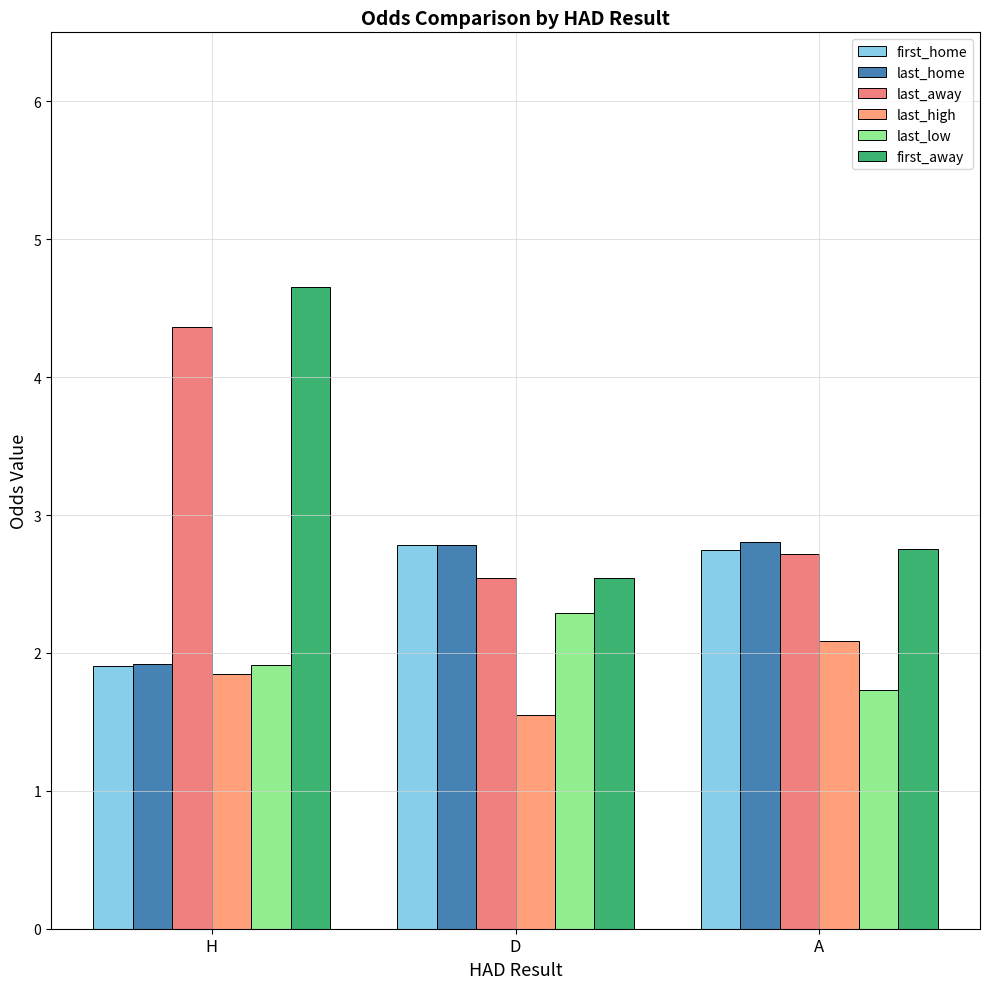

Rank the categories by first_away value from highest to lowest.

H, A, D